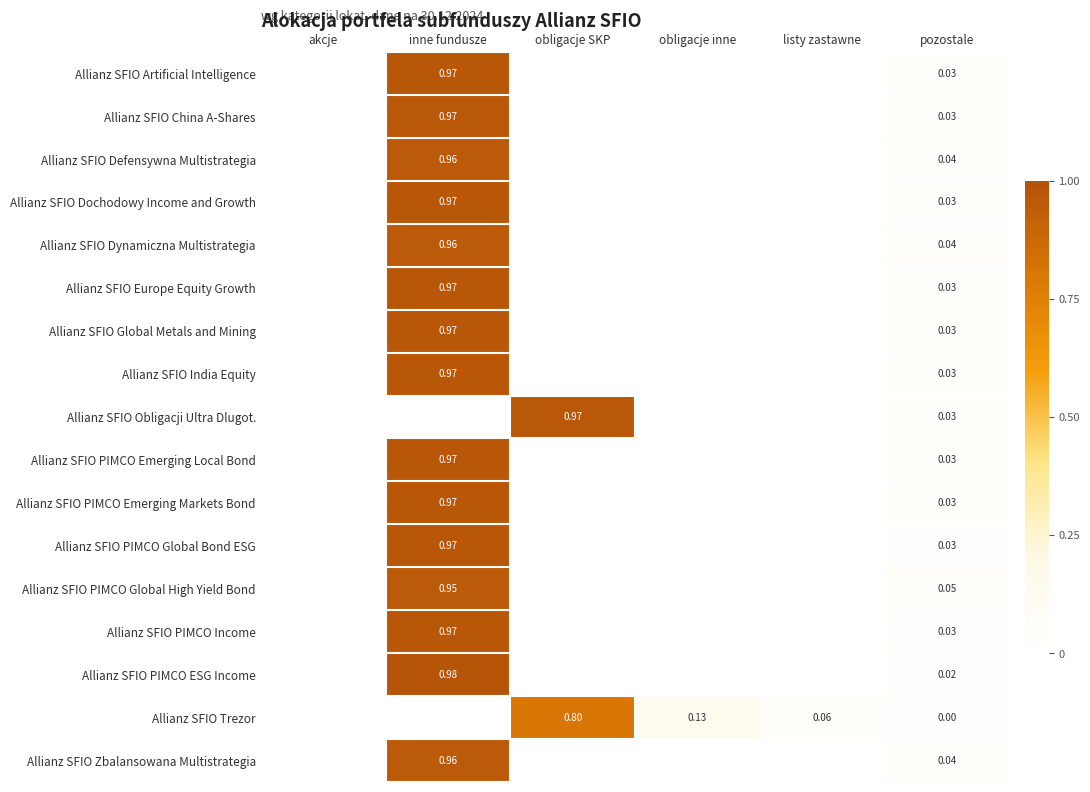

Is the value of Allianz SFIO Trezor at pozostale greater than the value of Allianz SFIO PIMCO Income at listy zastawne?

Yes